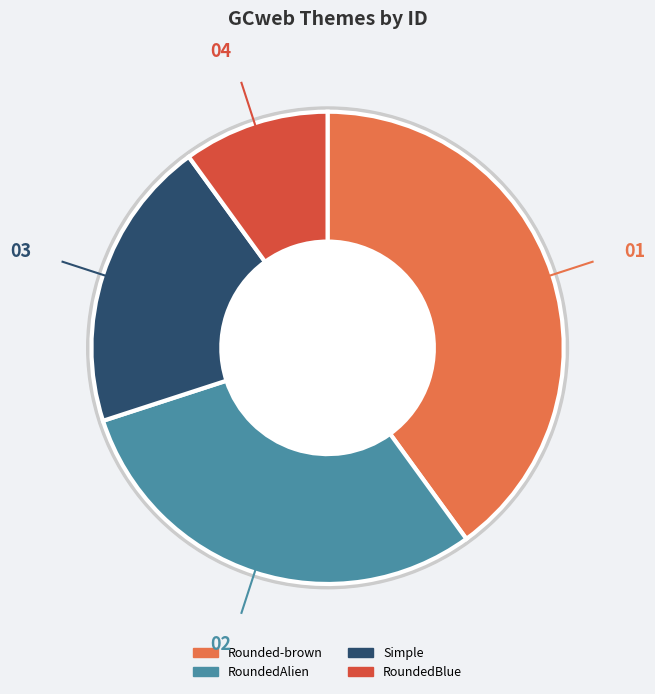

Is there a majority slice in this chart?

No